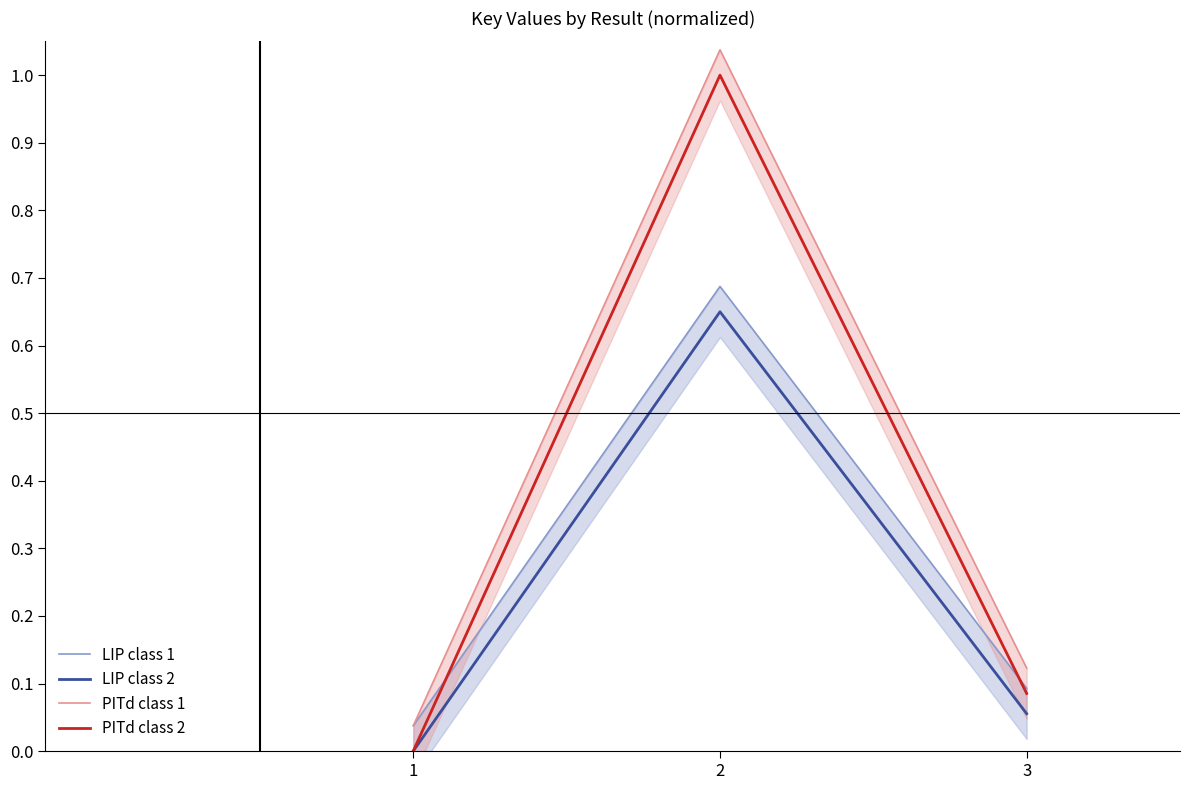

Rank the series by their maximum value, from lowest to highest.

LIP class 2, LIP class 1, PITd class 2, PITd class 1